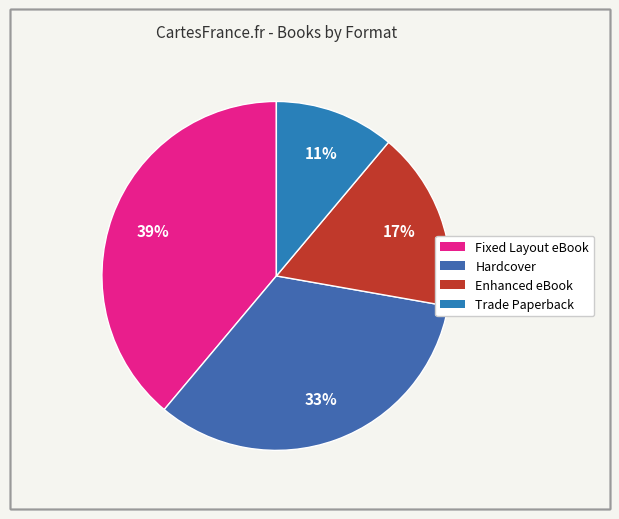

Which category has the smallest portion of the pie?

Trade Paperback